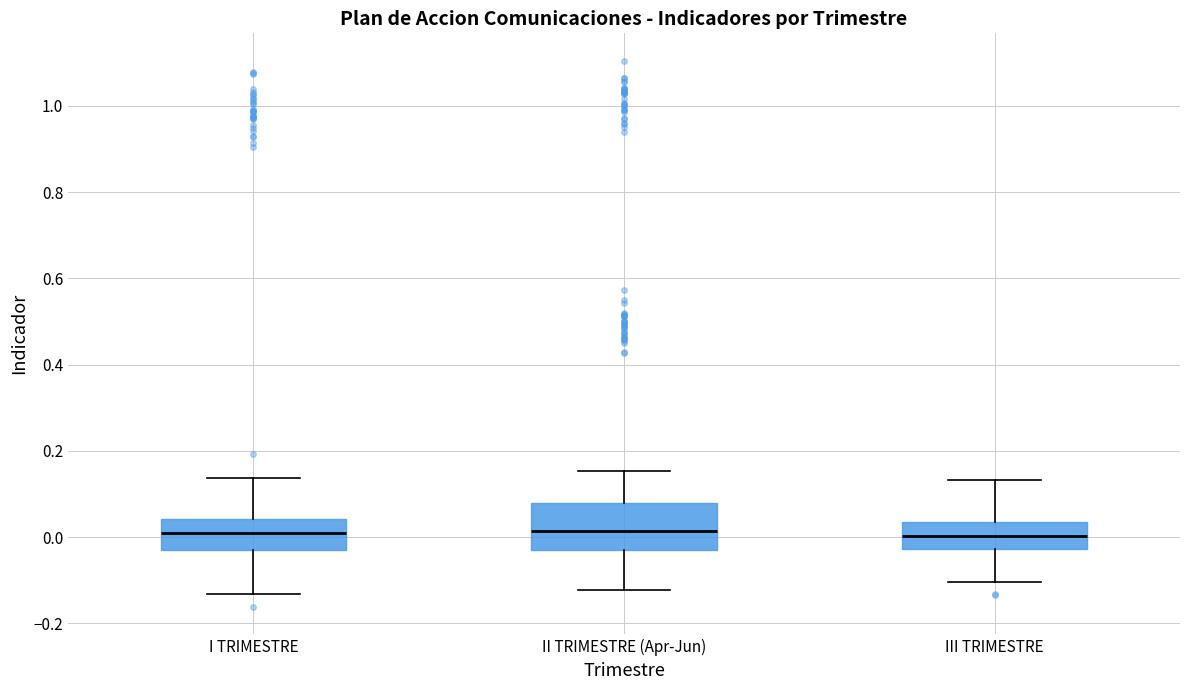

Which box is the tallest, from its lower edge to its upper edge?

II TRIMESTRE (Apr-Jun)